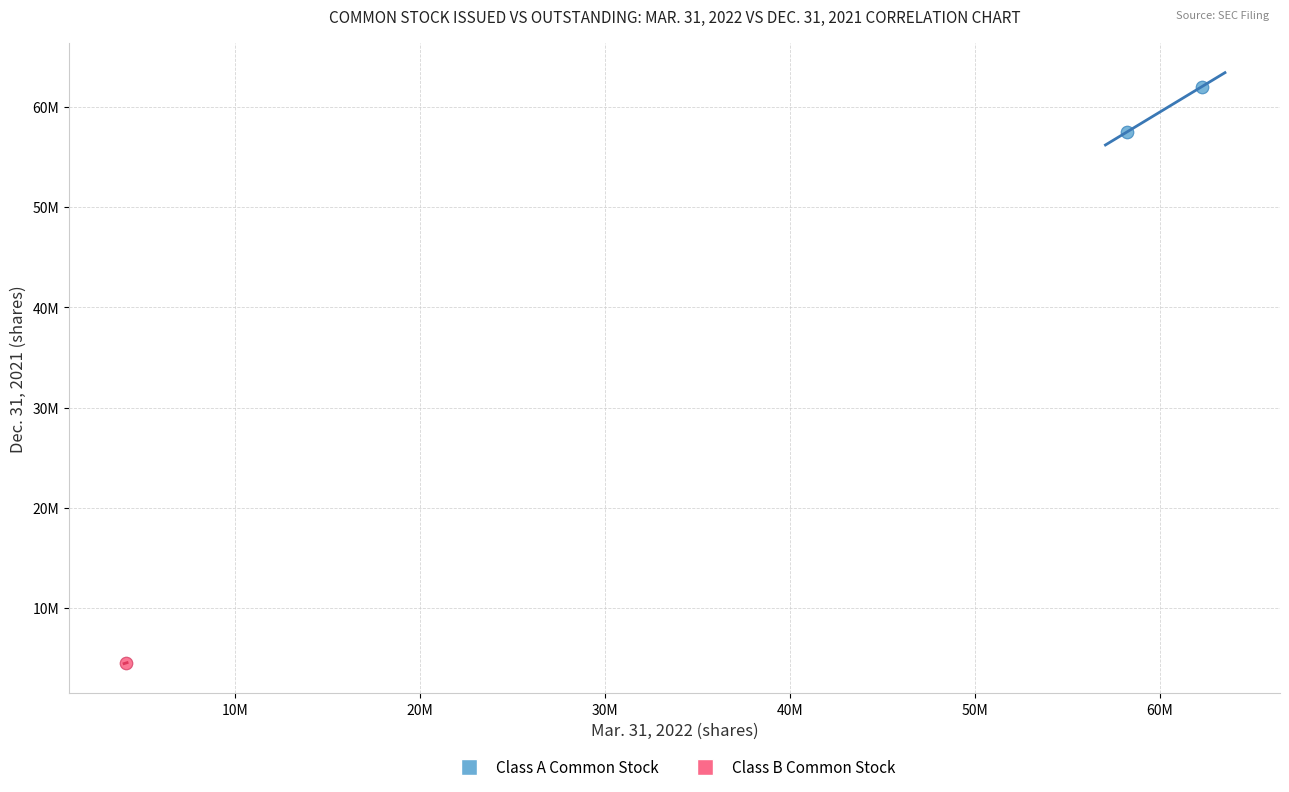

What are all the series names shown in the legend?

Class A Common Stock, Class B Common Stock